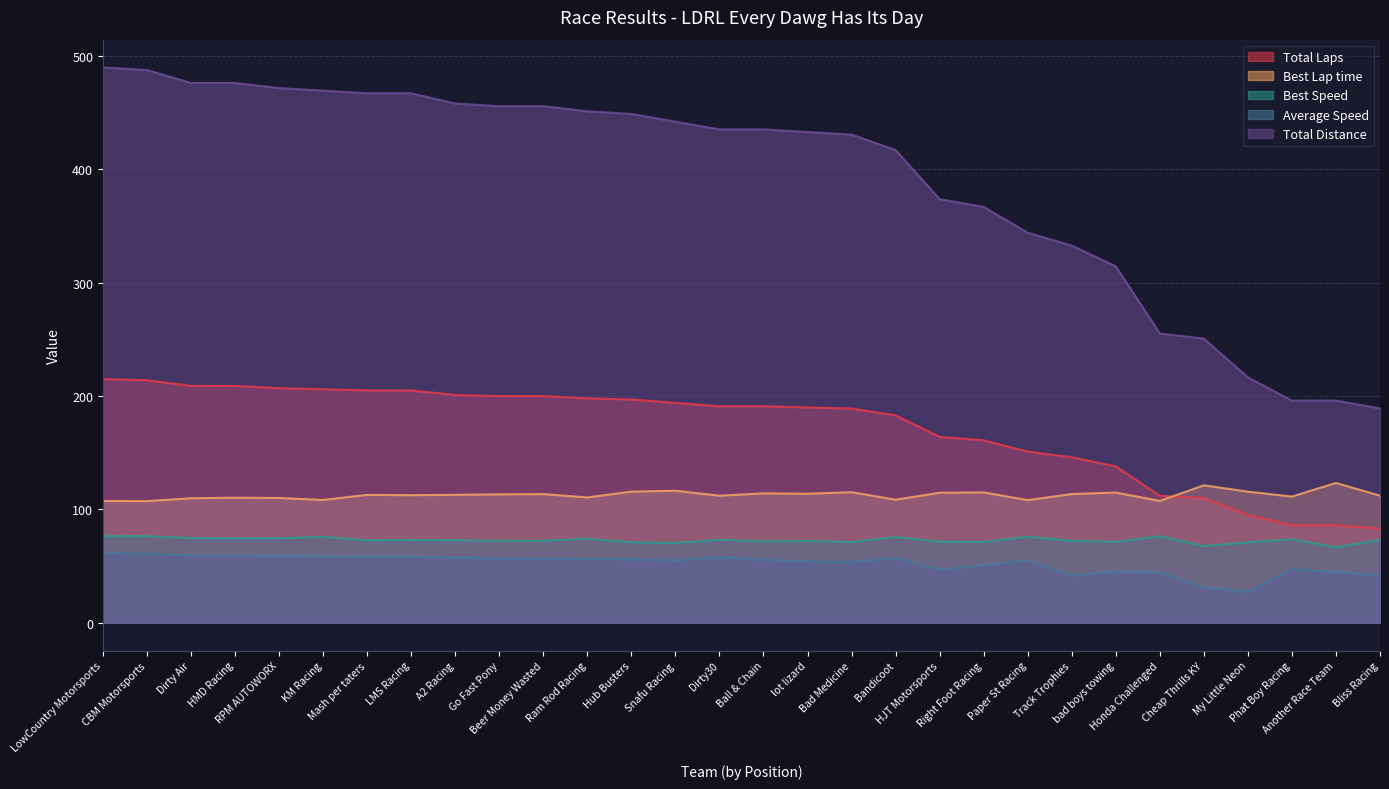

Where is Total Laps nearest to the value 149?

Paper St Racing